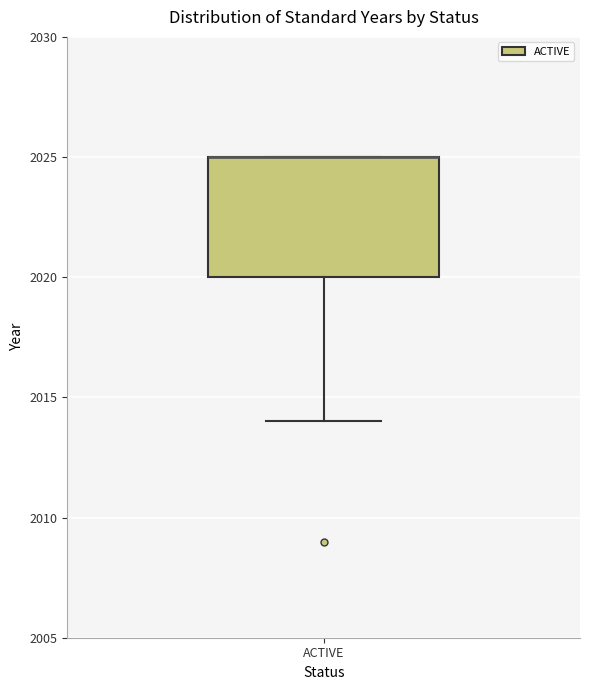

Transcribe this box plot: give where the median line is, the range the box spans, and where the two whiskers end, as read against the y-axis. The values are not printed on the chart, so give them approximately, as read against the axis.

median 2025 (drawn on the box's upper edge), box 2020 to 2025, whiskers 2014 to 2025